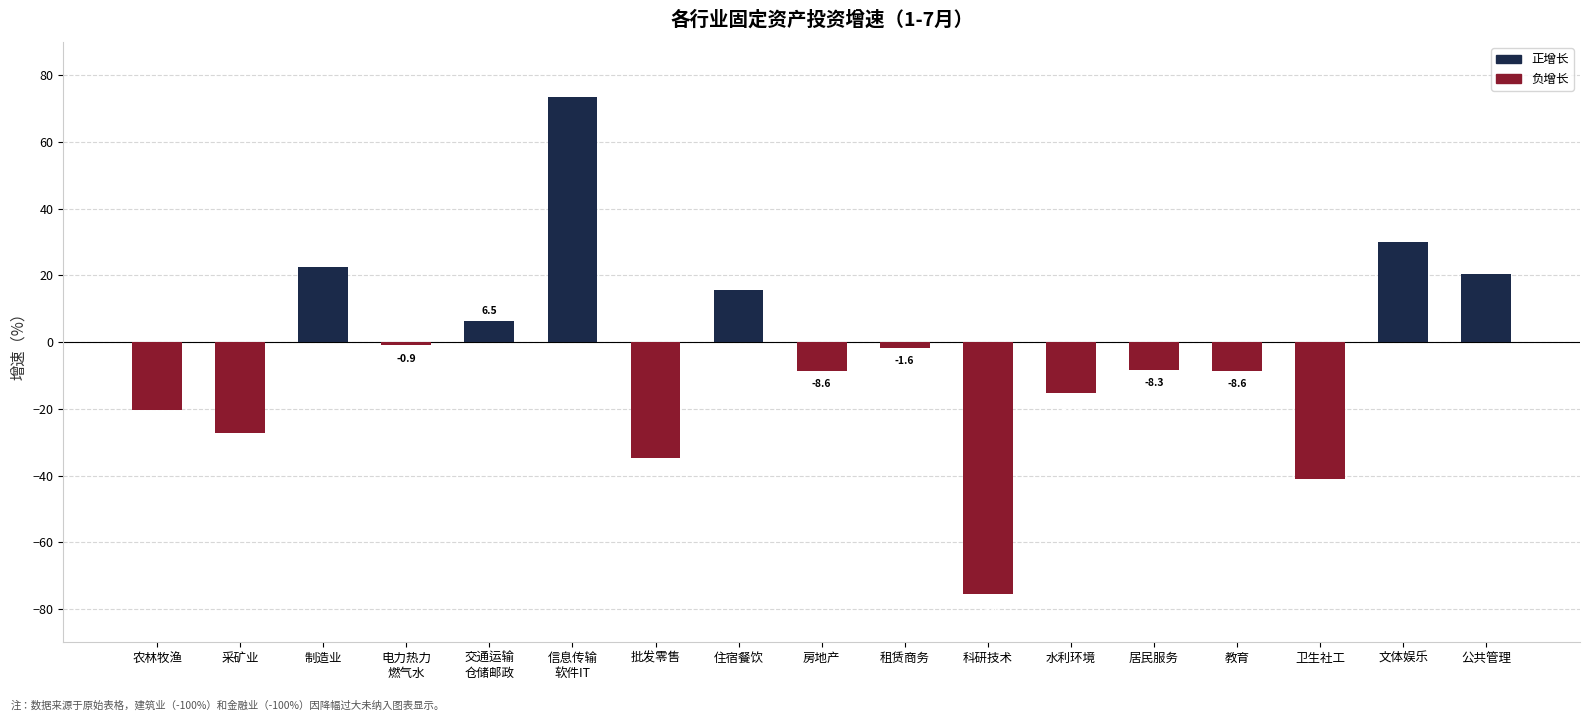

How many bars are there in total?

17